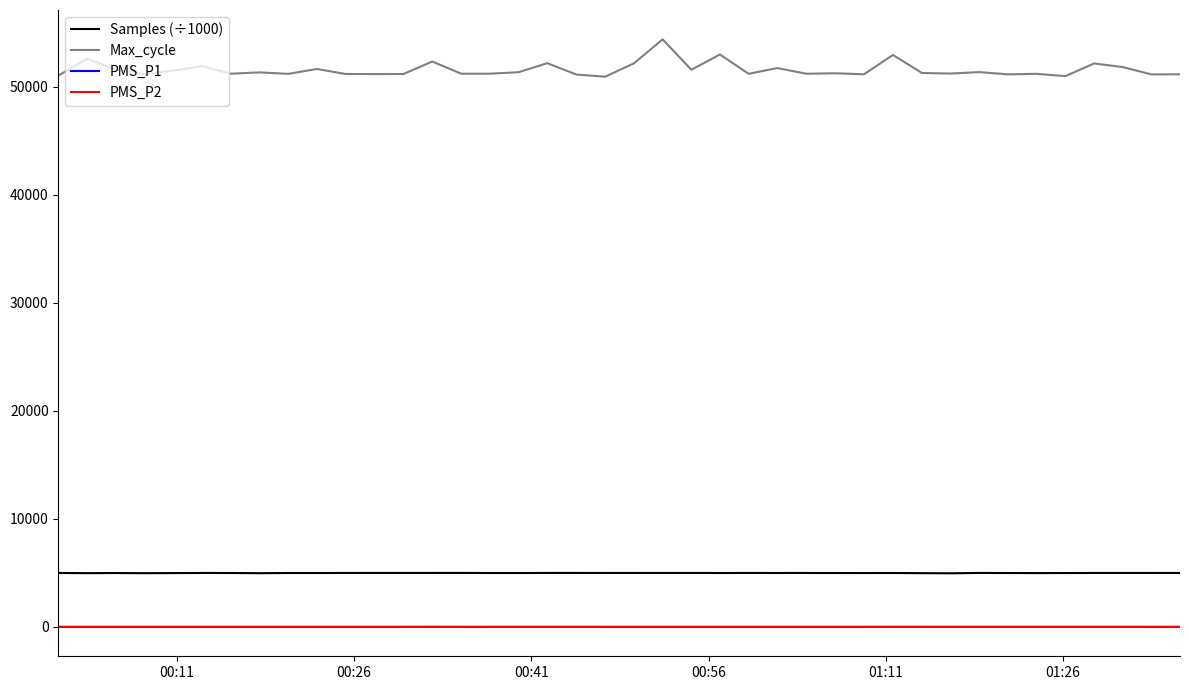

Which series has the largest range (max minus min)?

Max_cycle